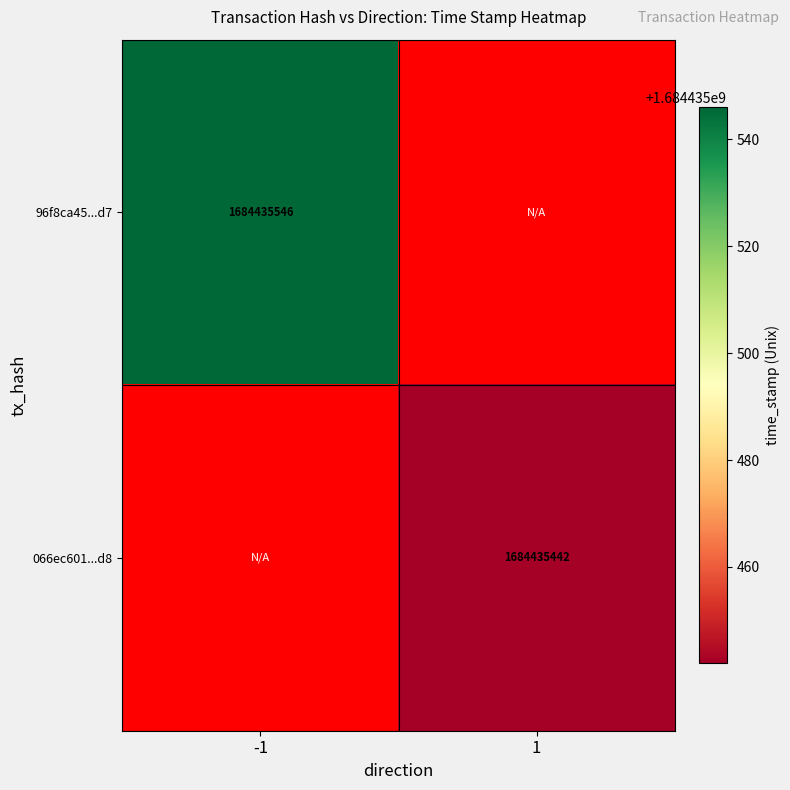

What is the total value across all series at direction_1?

1684435442